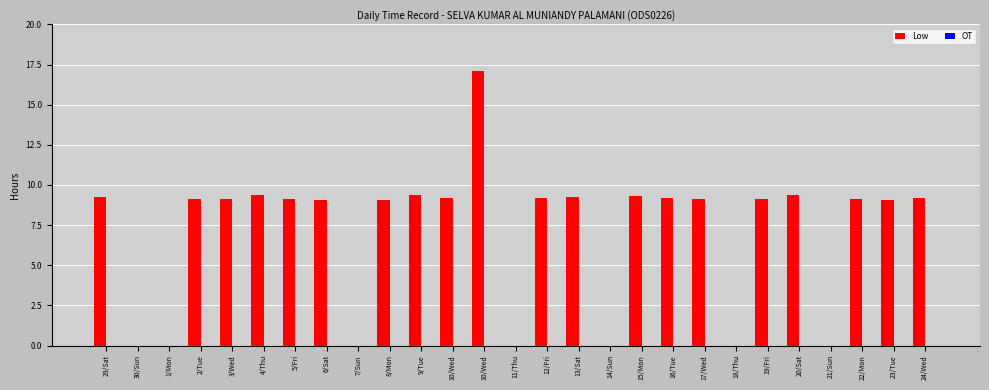

Reading left to right, list all the values displayed in this chart.

Low: 9.3	0.0	0.0	9.1	9.1	9.4	9.2	9.1	0.0	9.1	9.4	9.2	17.1	0.0	9.2	9.3	0.0	9.3	9.2	9.1	0.0	9.1	9.4	0.0	9.2	9.1	9.2
OT: 0.0	0.0	0.0	0.0	0.0	0.0	0.0	0.0	0.0	0.0	0.0	0.0	0.0	0.0	0.0	0.0	0.0	0.0	0.0	0.0	0.0	0.0	0.0	0.0	0.0	0.0	0.0